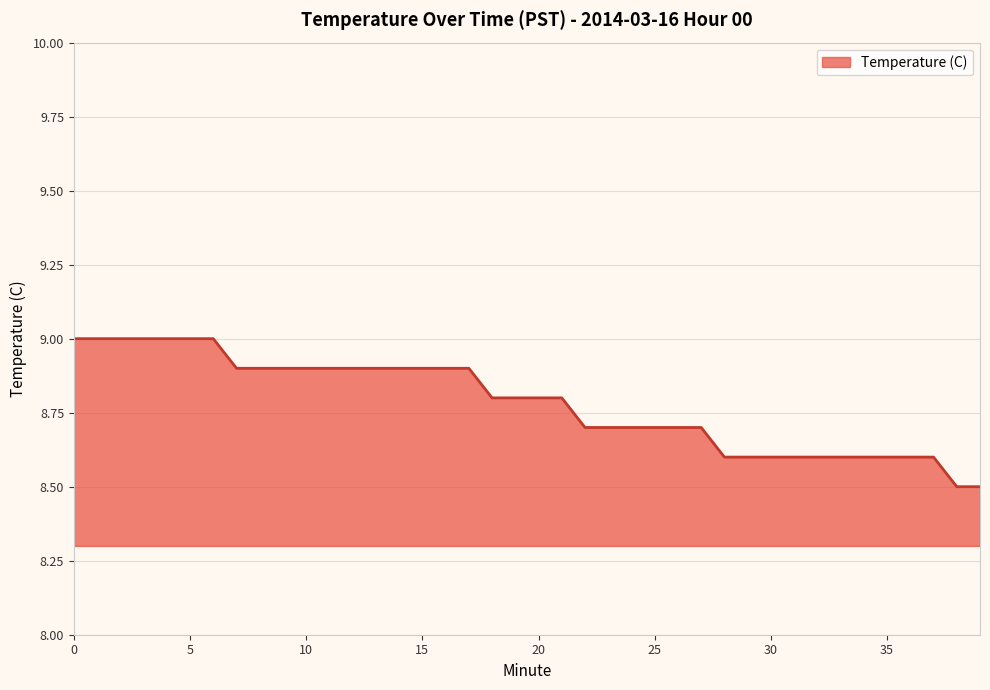

What is the difference between the maximum and minimum values?

0.5